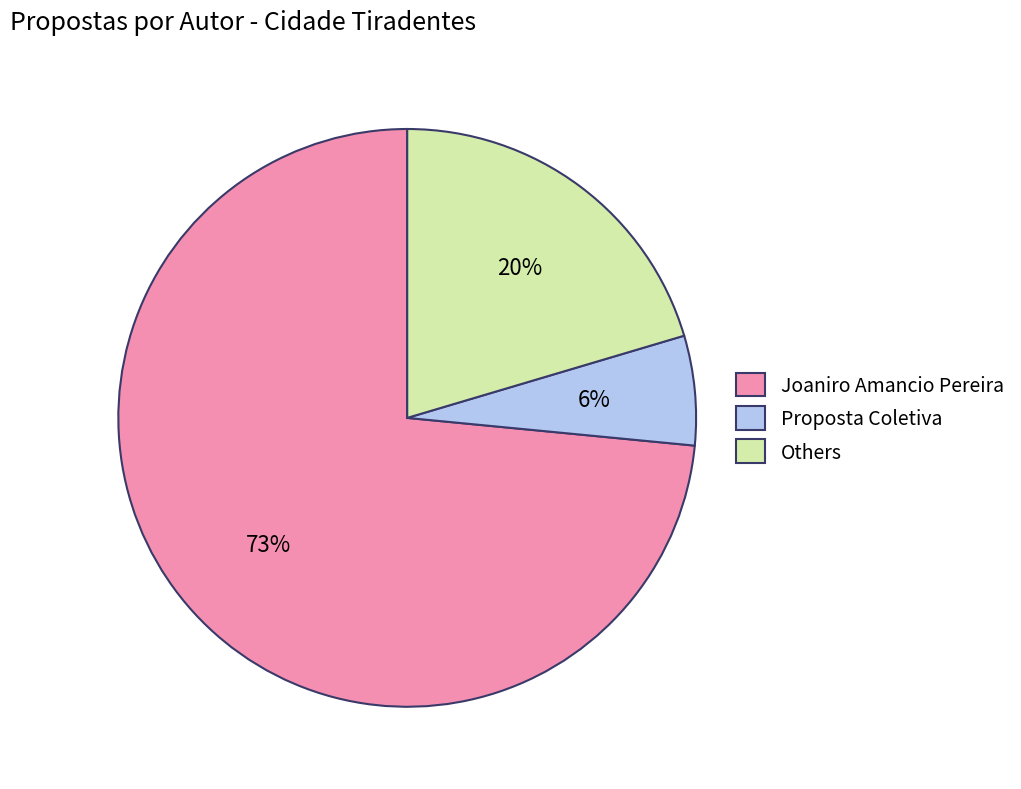

Is it true that Proposta Coletiva is 20% of the pie?

False